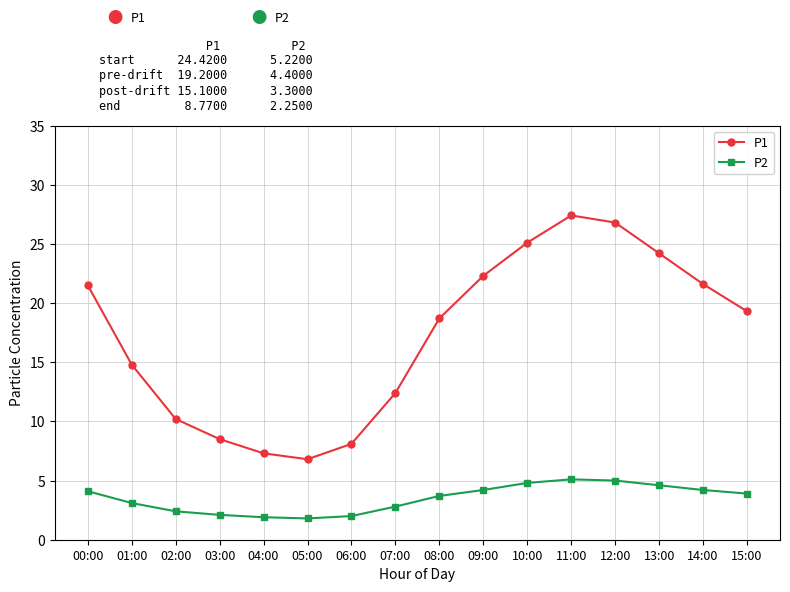

What is the difference between the highest and lowest values at 10:00?

20.3